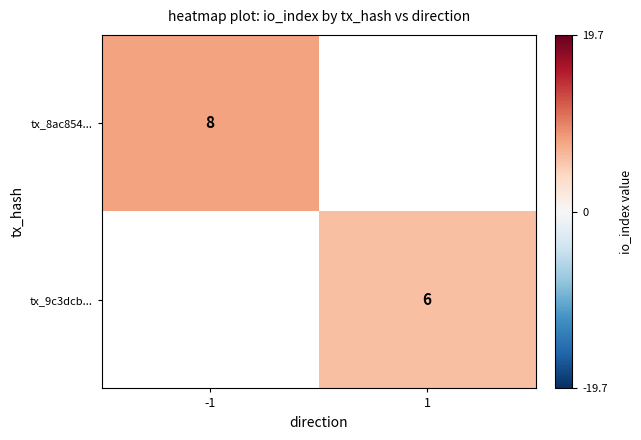

At how many categories does at least one series exceed 7?

1